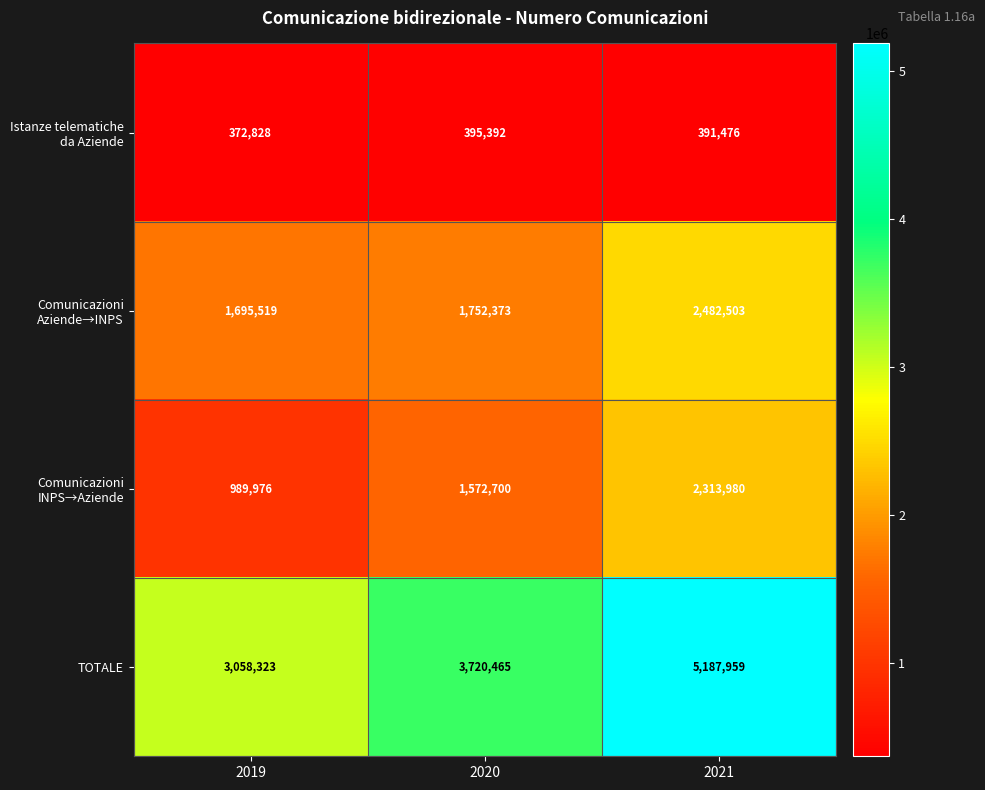

What is the sum of all TOTALE values?

11966747